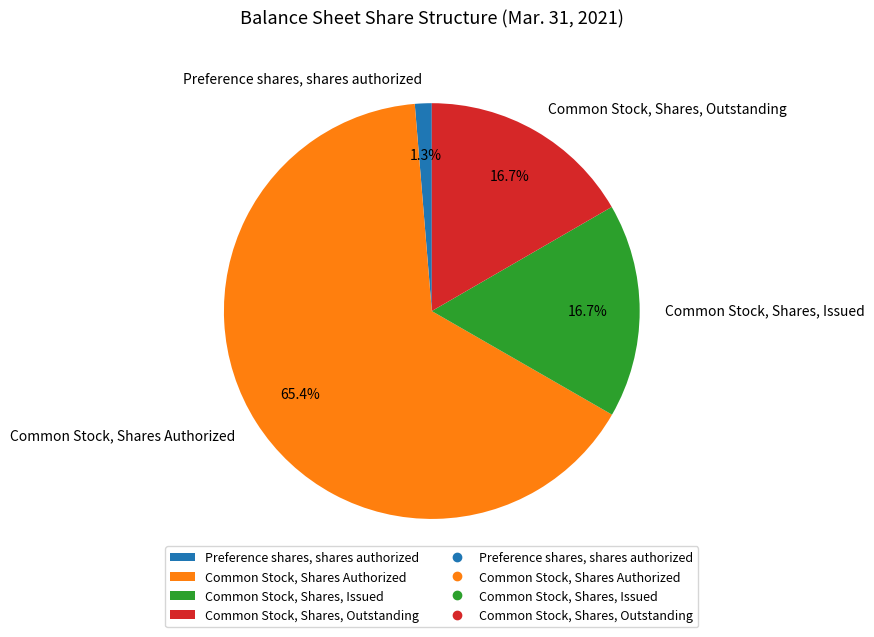

How many slices are in this pie chart?

4